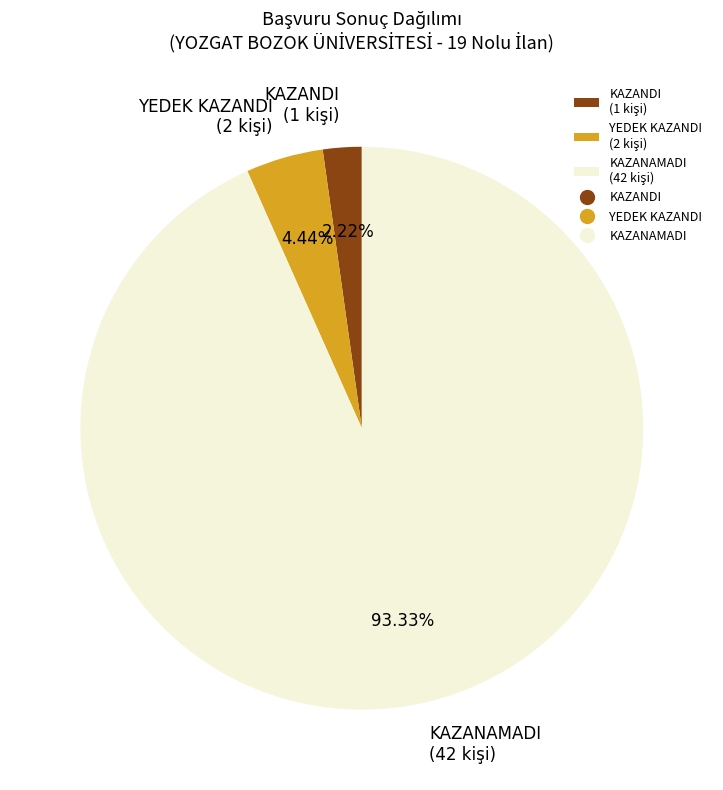

The KAZANDI slice represents 2% of the pie. True or false?

True